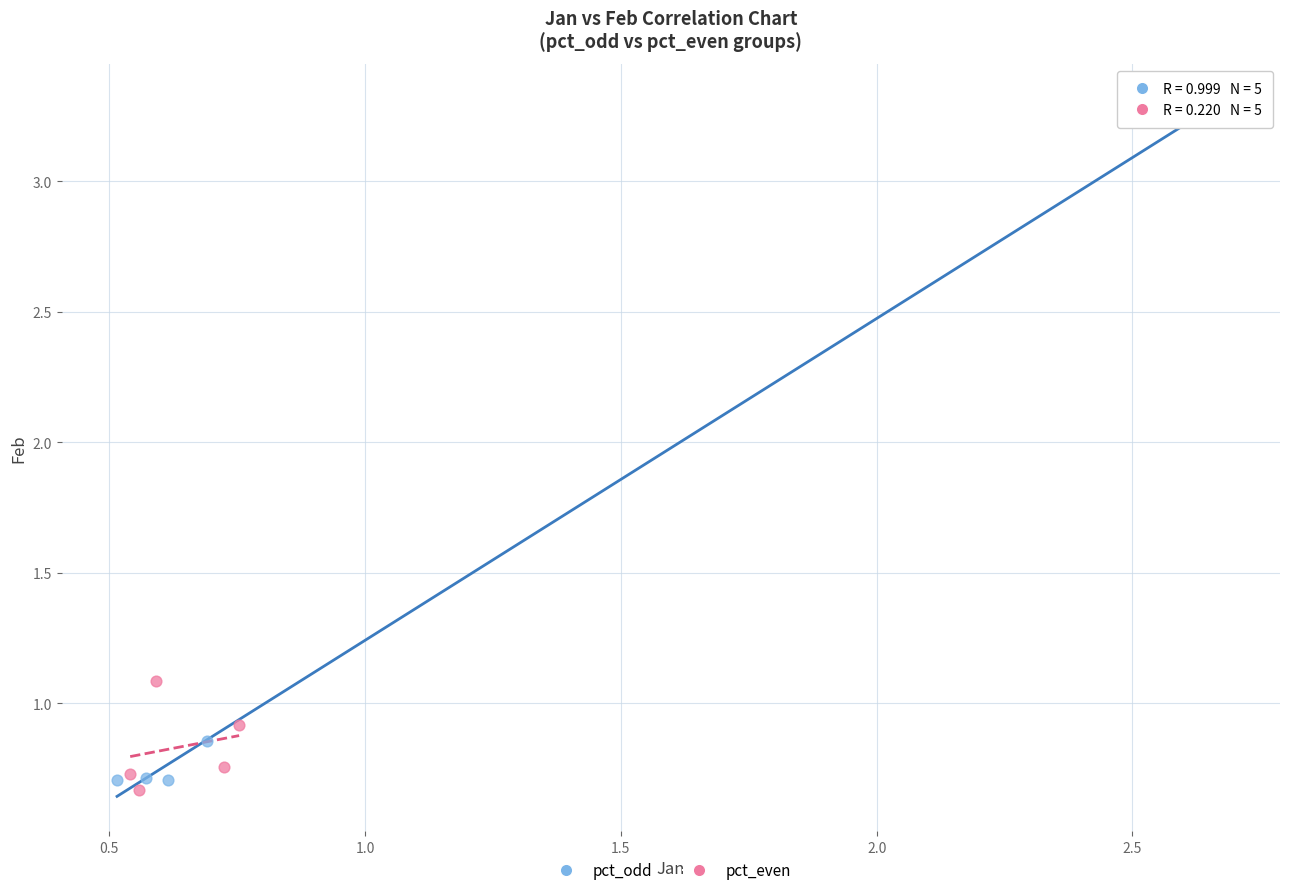

Which series reaches the maximum Y coordinate?

pct_odd